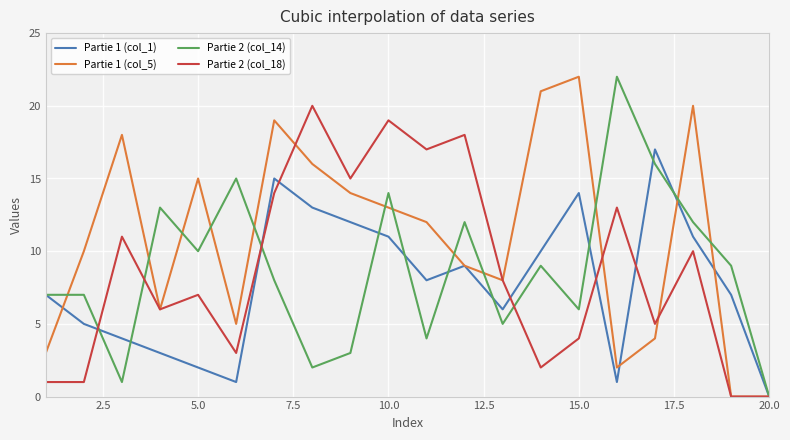

What is the maximum value shown in the chart?

22